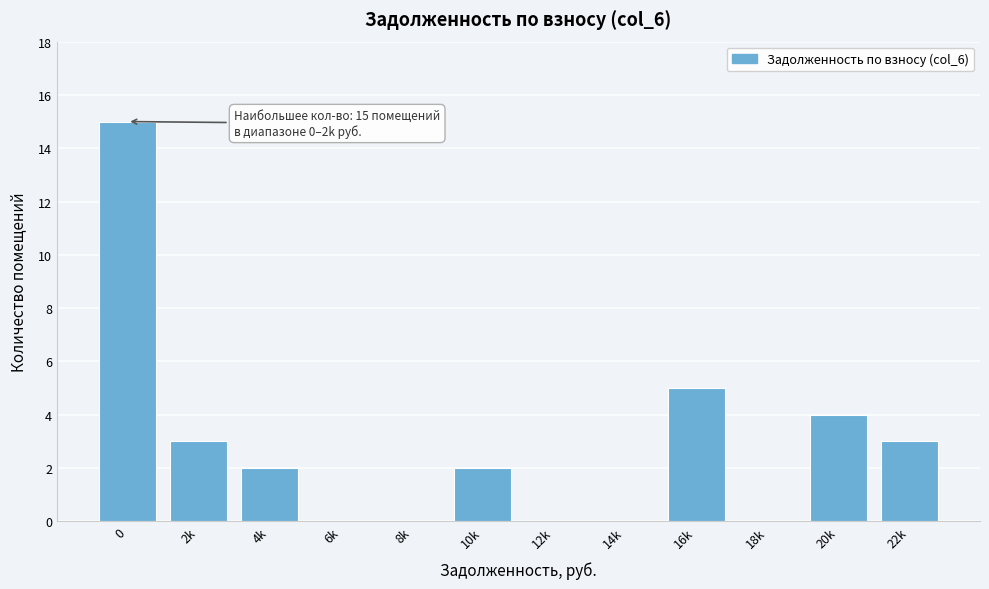

Reading left to right, extract all data points from this chart.

0=15	2k=3	4k=2	6k=0	8k=0	10k=2	12k=0	14k=0	16k=5	18k=0	20k=4	22k=3